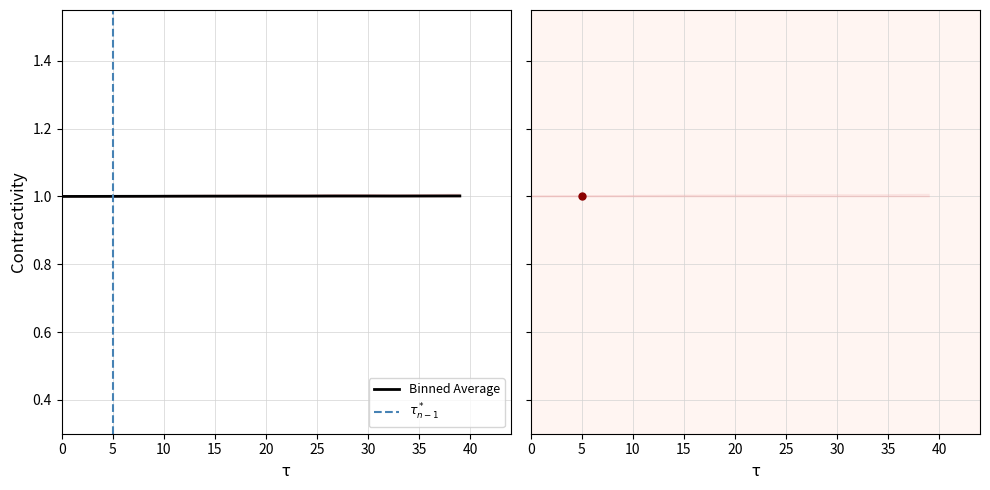

What is the maximum value for SURFACE?

1.0